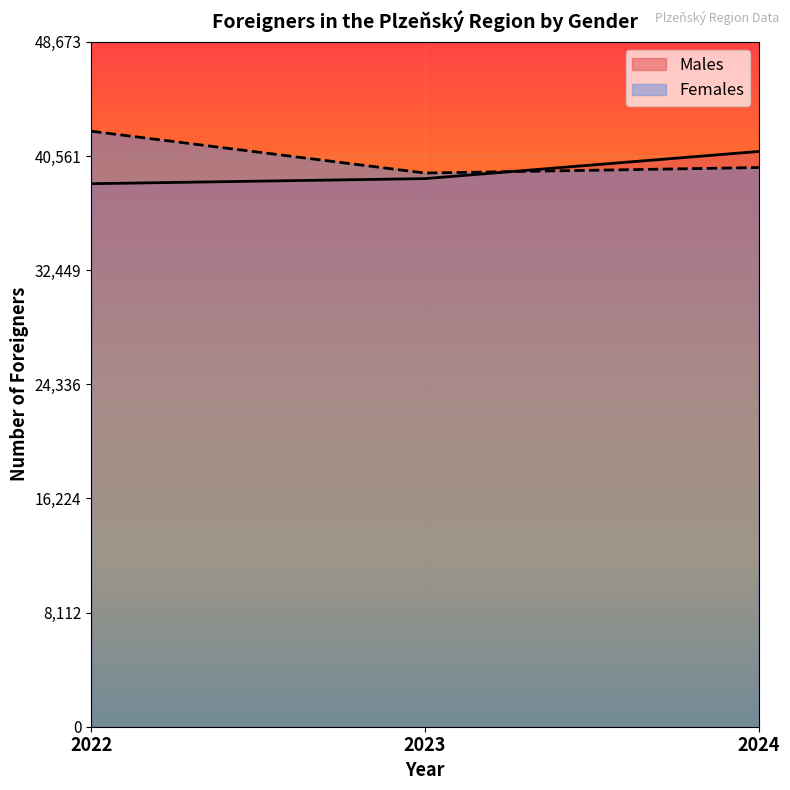

How many values in the Females series are below 39742?

1